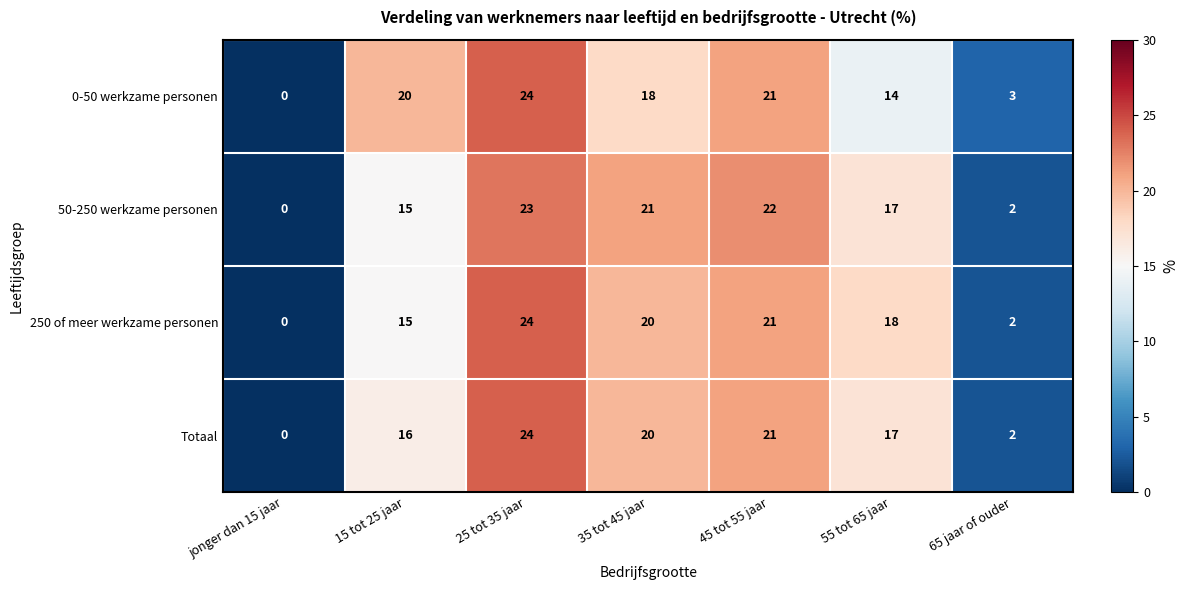

What is the difference between the maximum and minimum values in the Totaal series?

24